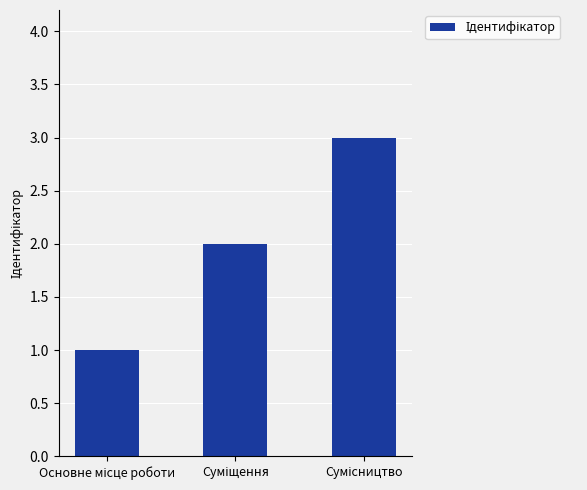

What is the sum of all values?

6